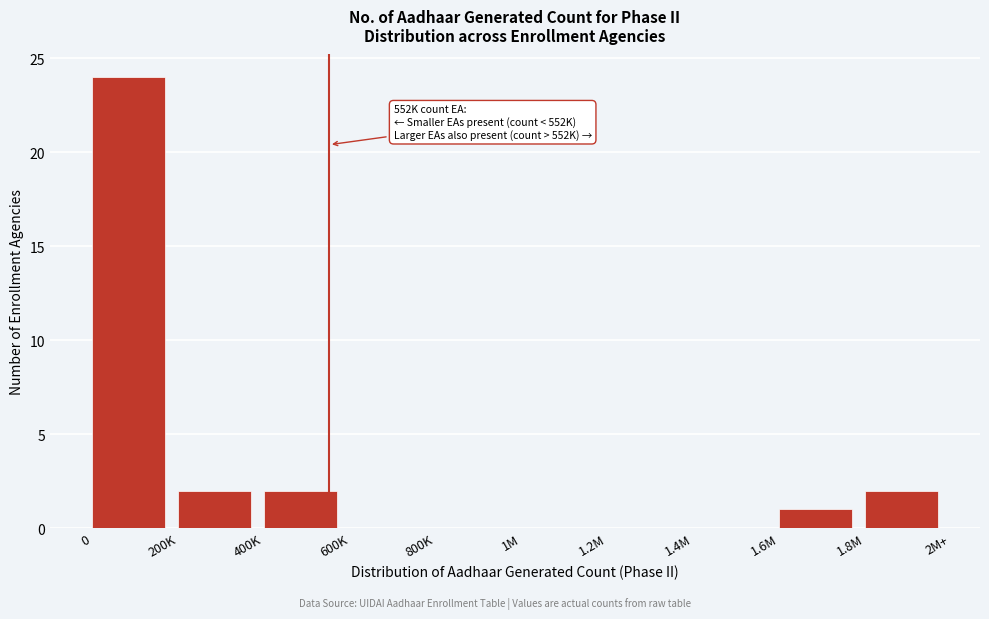

Reading left to right, extract all data points from this chart.

0=24	200K=2	400K=2	600K=0	800K=0	1M=0	1.2M=0	1.4M=0	1.6M=1	1.8M=2